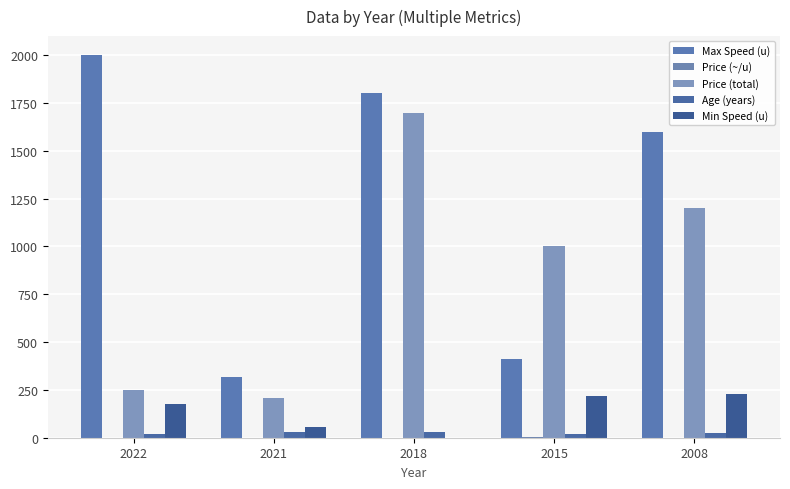

Which series has the widest spread of values?

Max Speed (u)